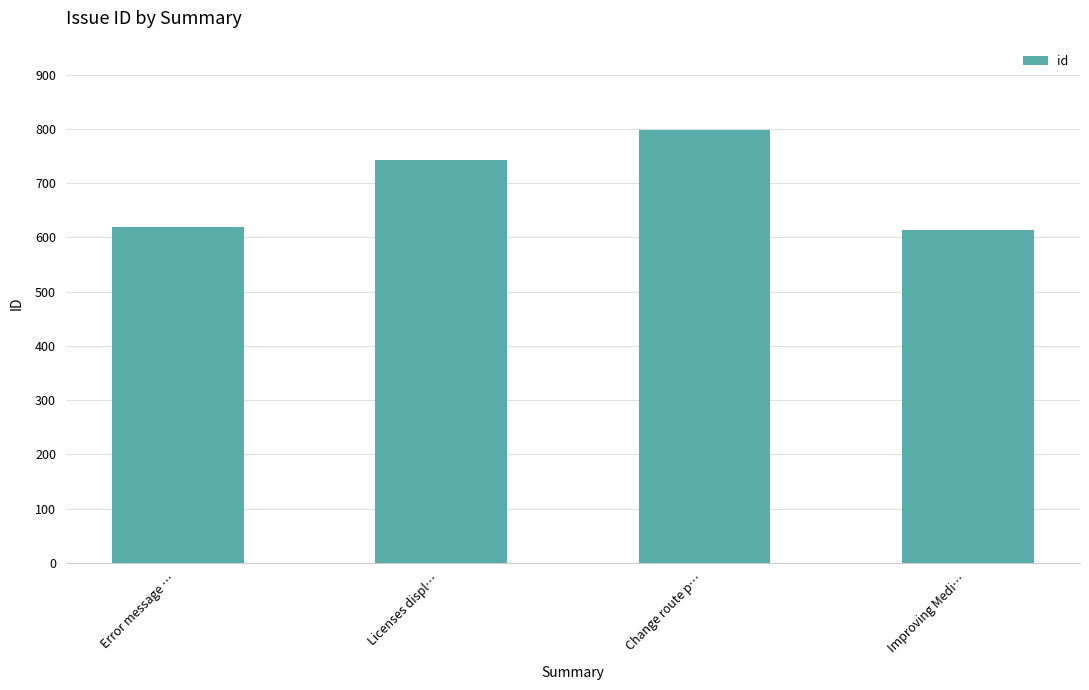

What position from the right is Error message …?

4